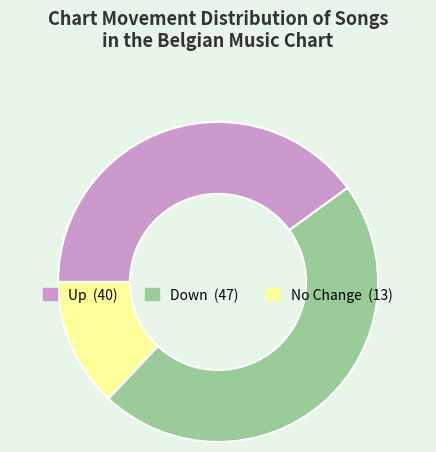

Does any single category account for the majority?

No